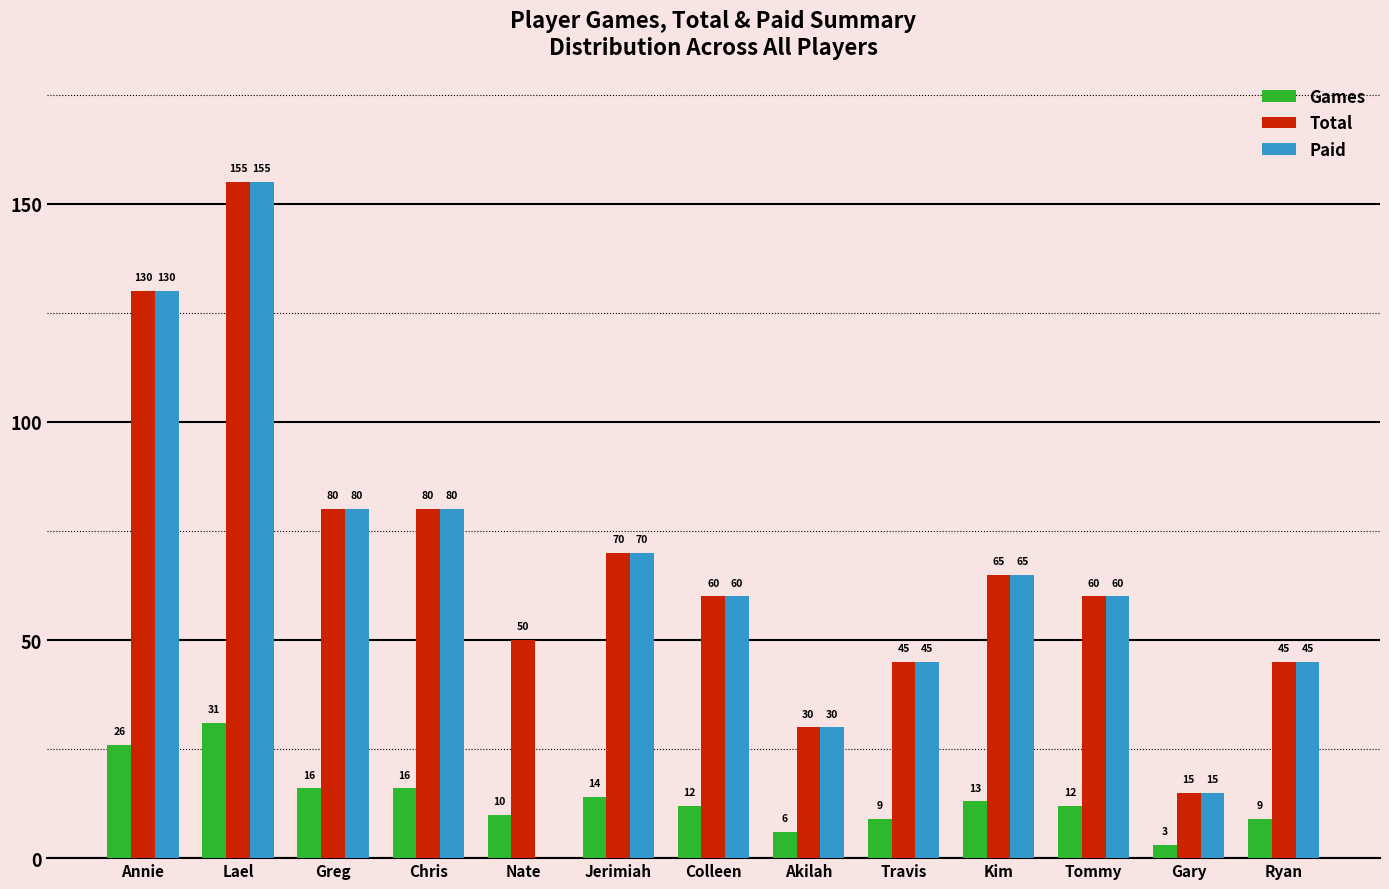

At which label does Total first exceed 60?

Annie